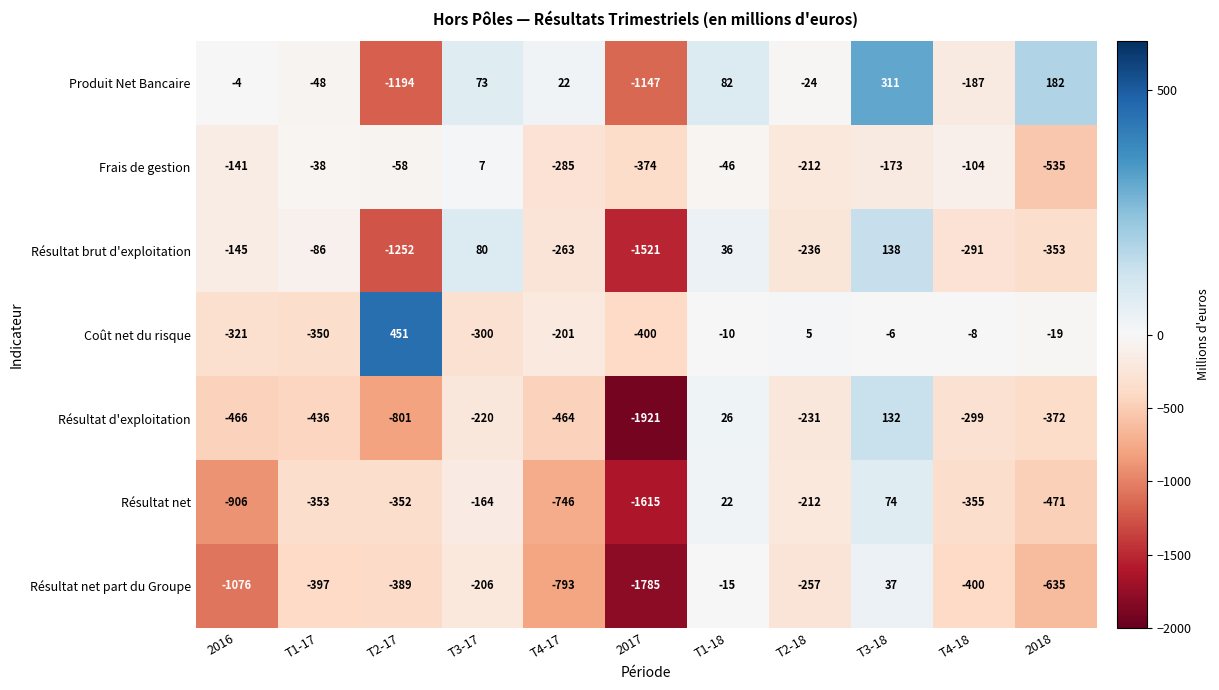

What is the total value across all series at T3-18?

513